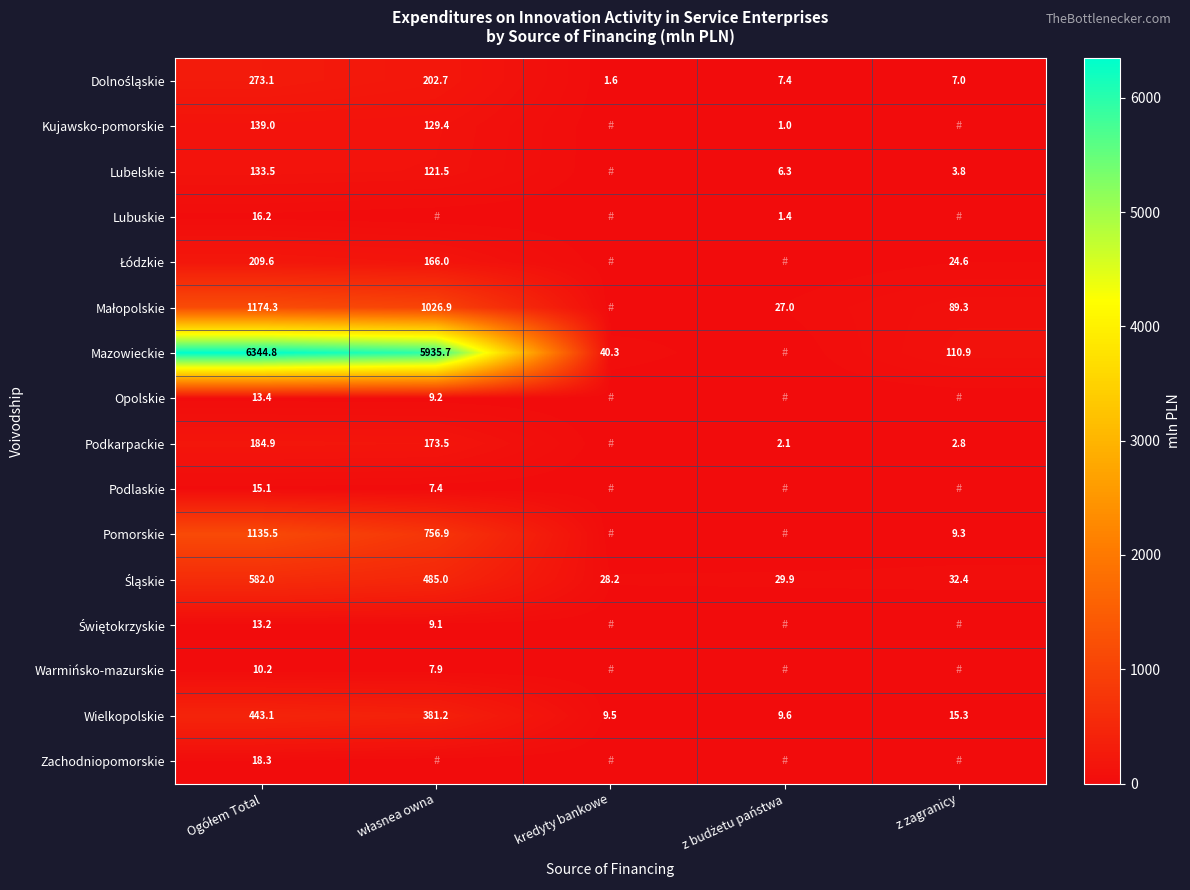

What is the approximate value of Wielkopolskie at kredyty bankowe?

9.5